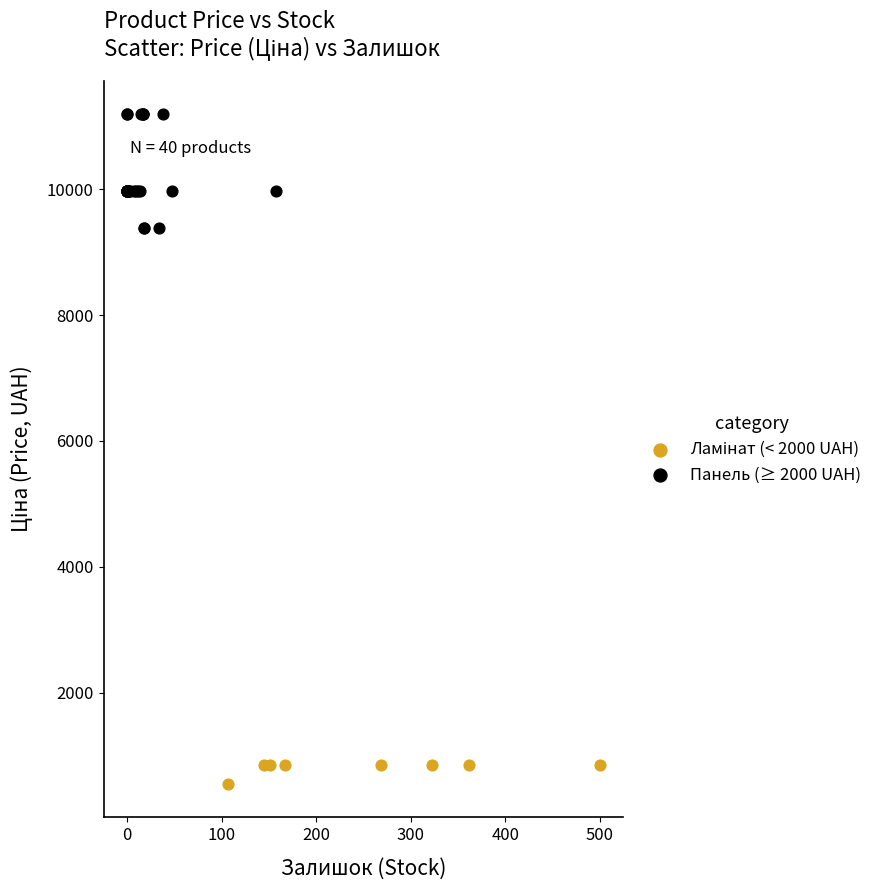

Which series has the largest Y range (max minus min)?

Панель (≥ 2000 UAH)